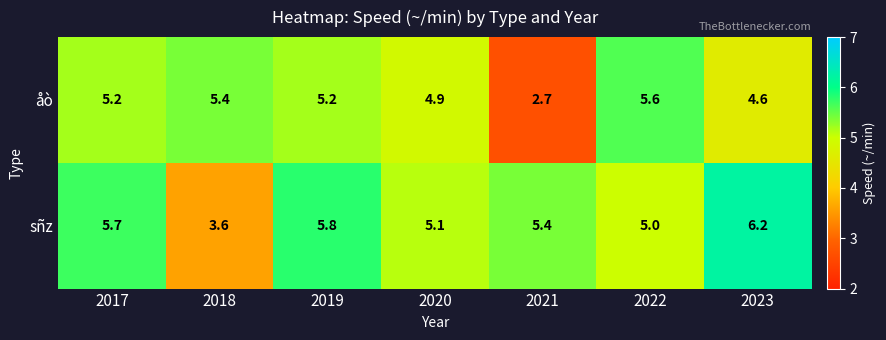

Rank the series by their average value, from highest to lowest.

sñz, åò